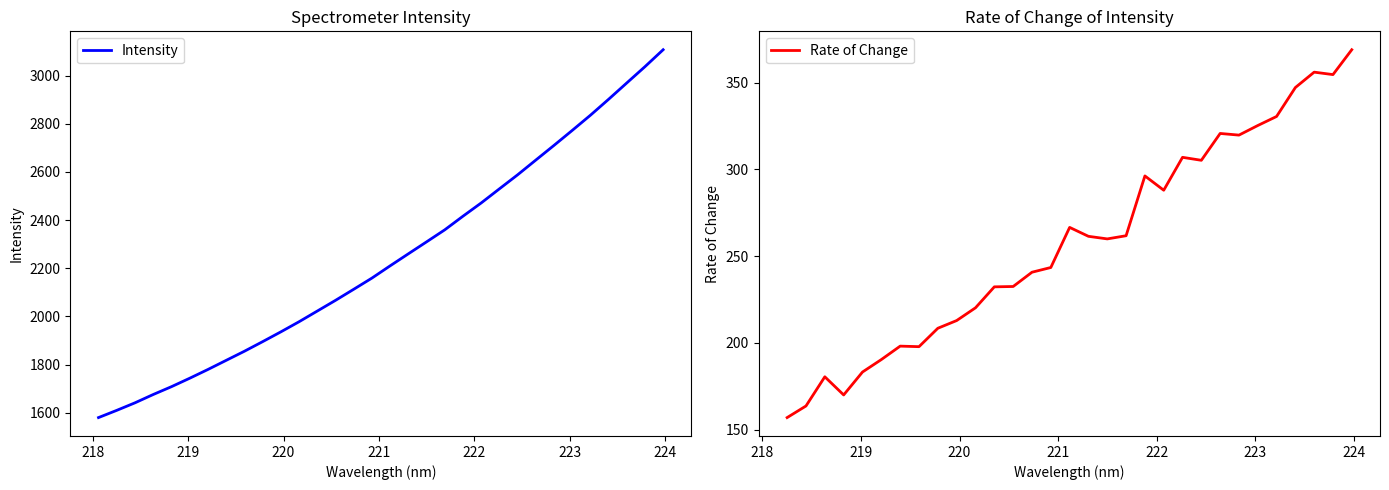

Reading right to left, extract all data points from this chart.

223.9802=3107.6	223.7895=3037.2	223.5987=2969.5	223.408=2901.6	223.2172=2835.4	223.0264=2772.3	222.8355=2710.2	222.6447=2649.2	222.4538=2588.0	222.263=2529.8	222.0721=2471.2	221.8812=2416.2	221.6902=2359.6	221.4993=2309.7	221.3083=2260.0	221.1174=2210.1	220.9264=2159.2	220.7354=2112.7	220.5444=2066.7	220.3533=2022.3	220.1623=1978.0	219.9712=1935.9	219.7801=1895.2	219.589=1855.4	219.3979=1817.6	219.2067=1779.7	219.0156=1743.3	218.8244=1708.3	218.6332=1675.8	218.442=1641.3	218.2508=1610.0	218.0596=1580.0